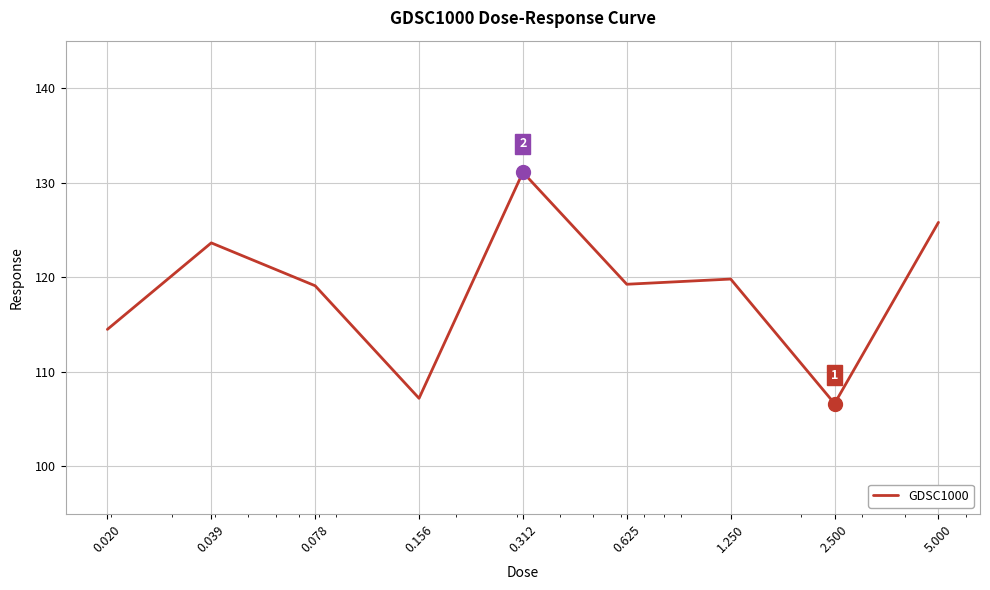

True or false: there are more than 1 points higher than both neighbors.

True